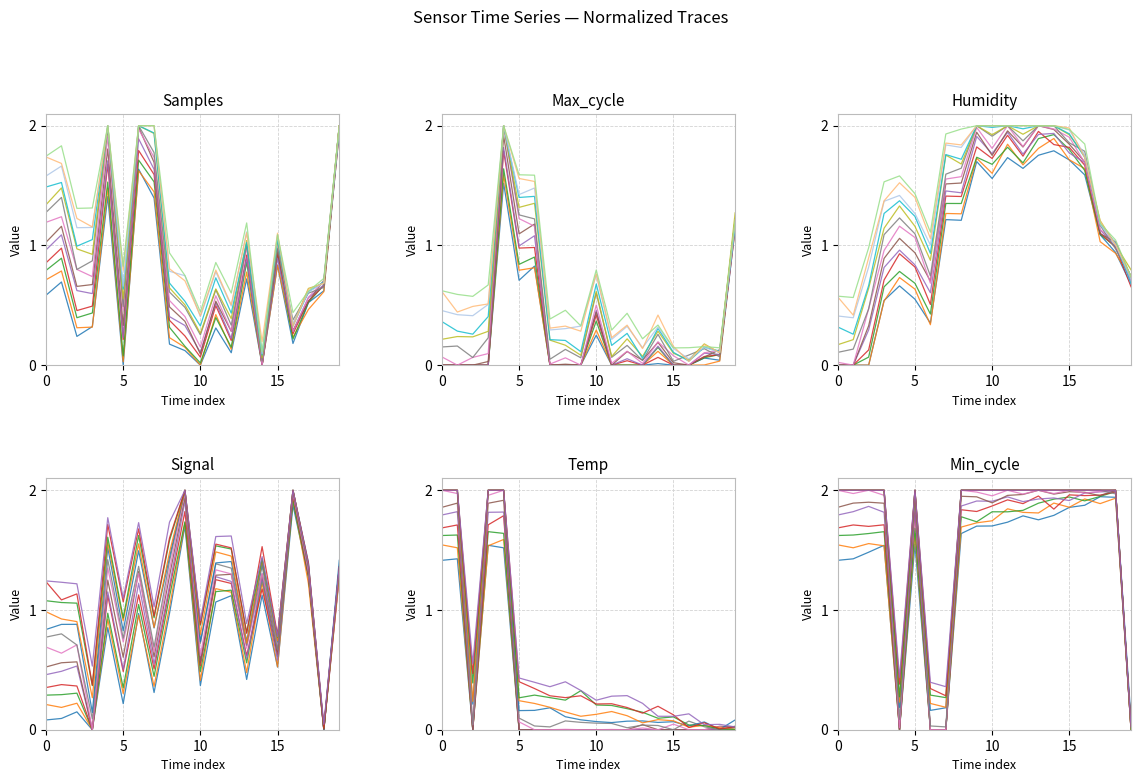

Read the Signal value at 19.

1.3